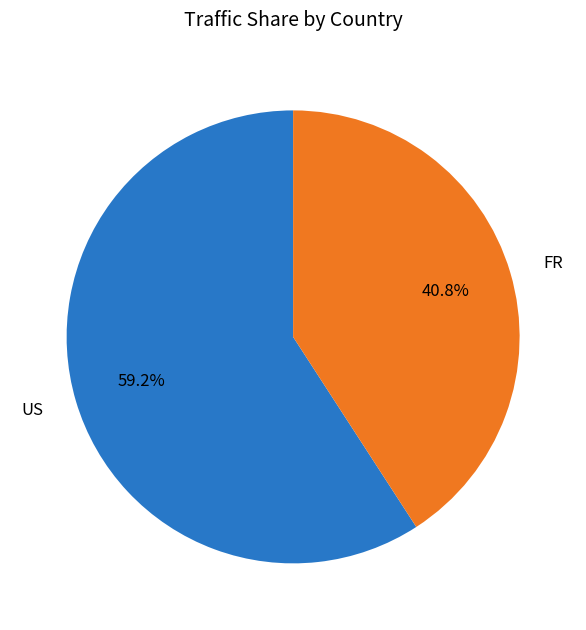

What is the smallest slice in the pie chart?

FR